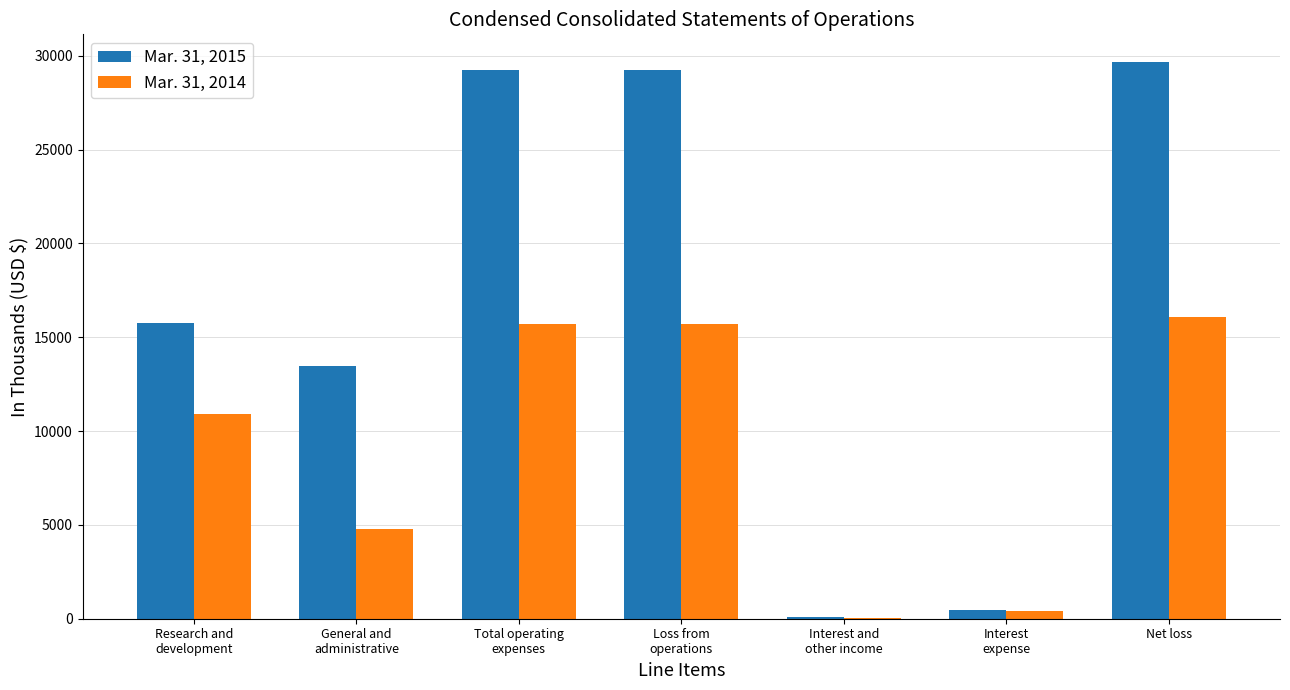

Reading left to right, list all the values displayed in this chart.

Mar. 31, 2015: 15780	13487	29267	29267	84	482	29665
Mar. 31, 2014: 10909	4795	15704	15704	27	391	16068